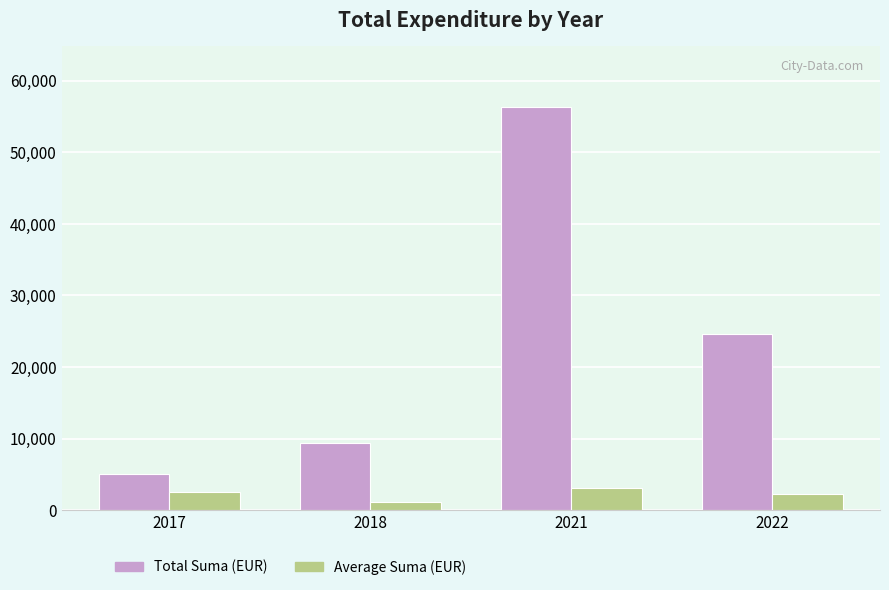

How many groups of bars are there?

4